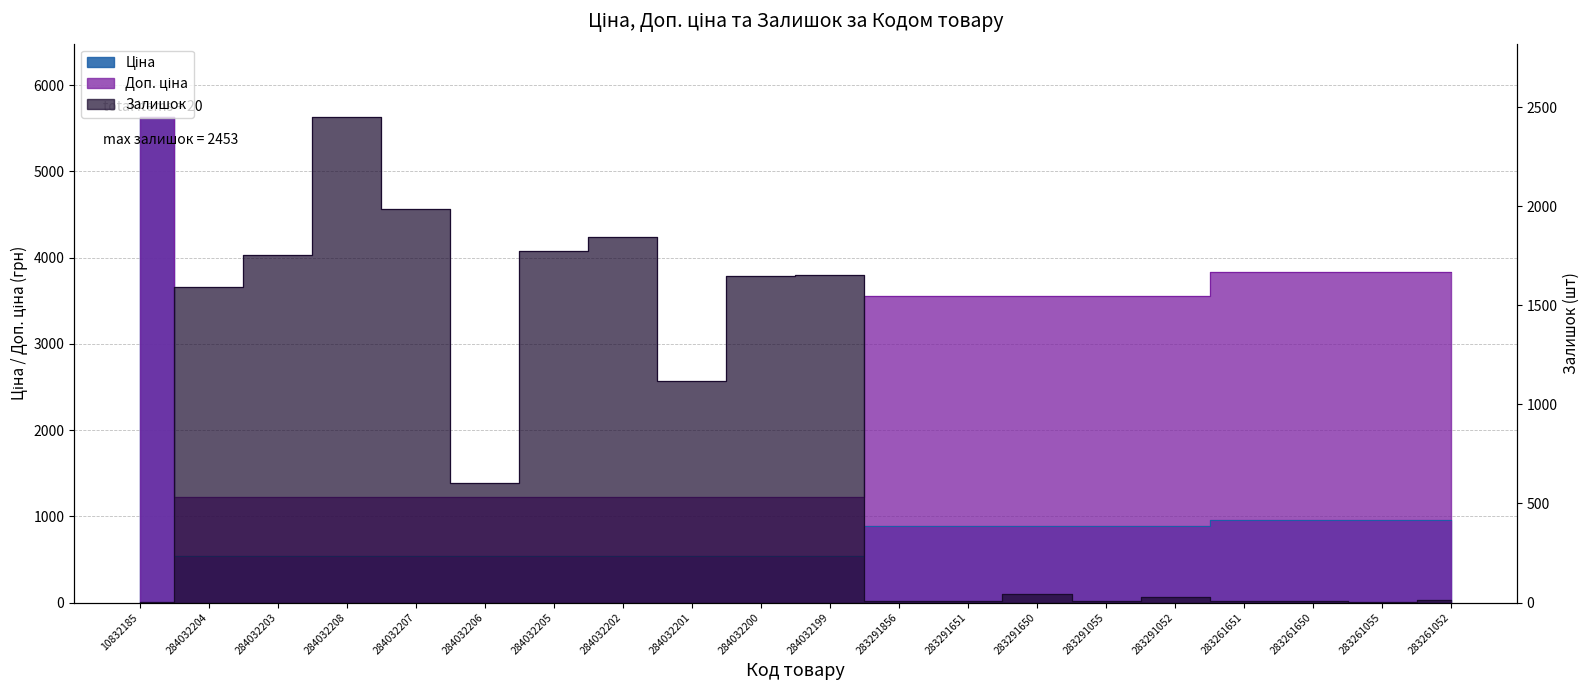

How many data points in Ціна are above 889?

10